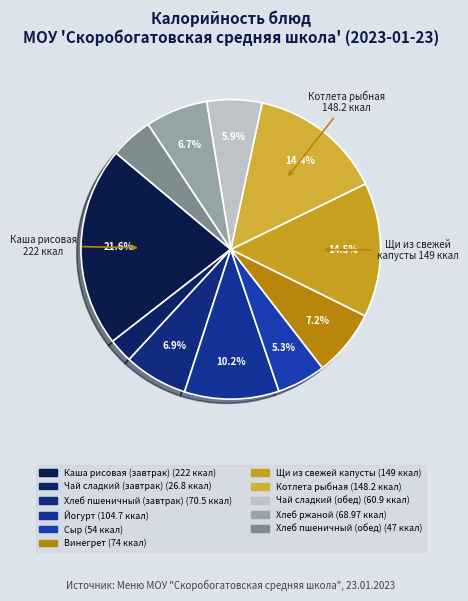

What is the change in value from Каша рисовая (завтрак) to Щи из свежей капусты?

-73.0